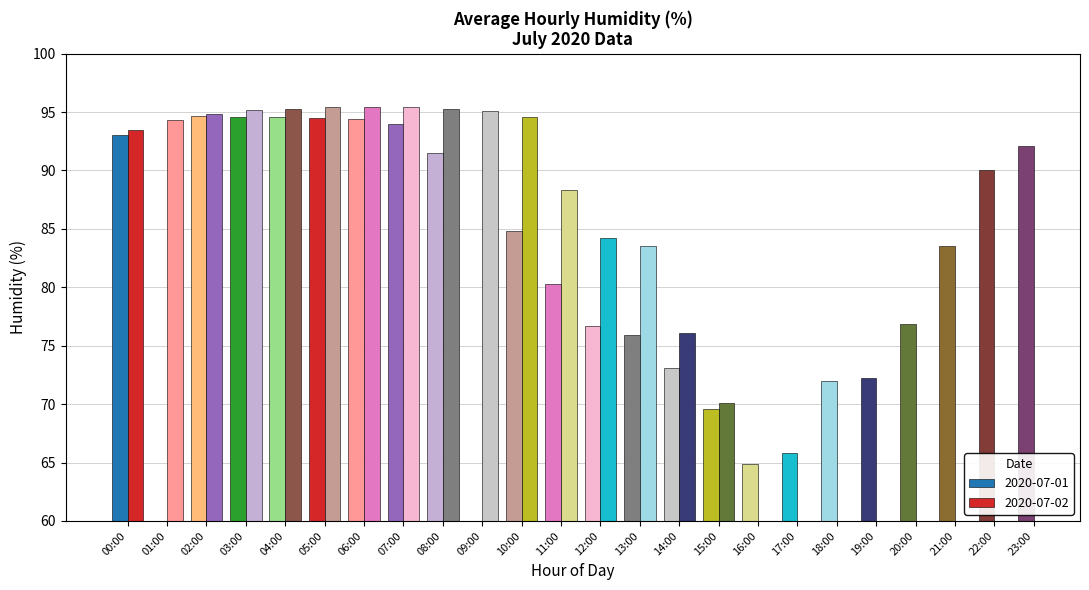

Does the chart contain any negative values?

No